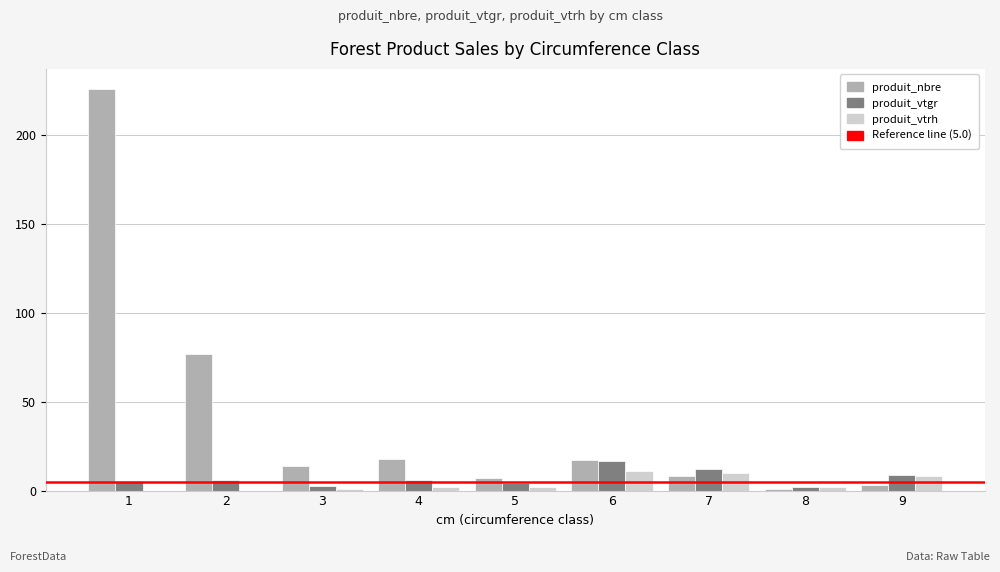

What is the sum of all produit_vtgr values?

63.8